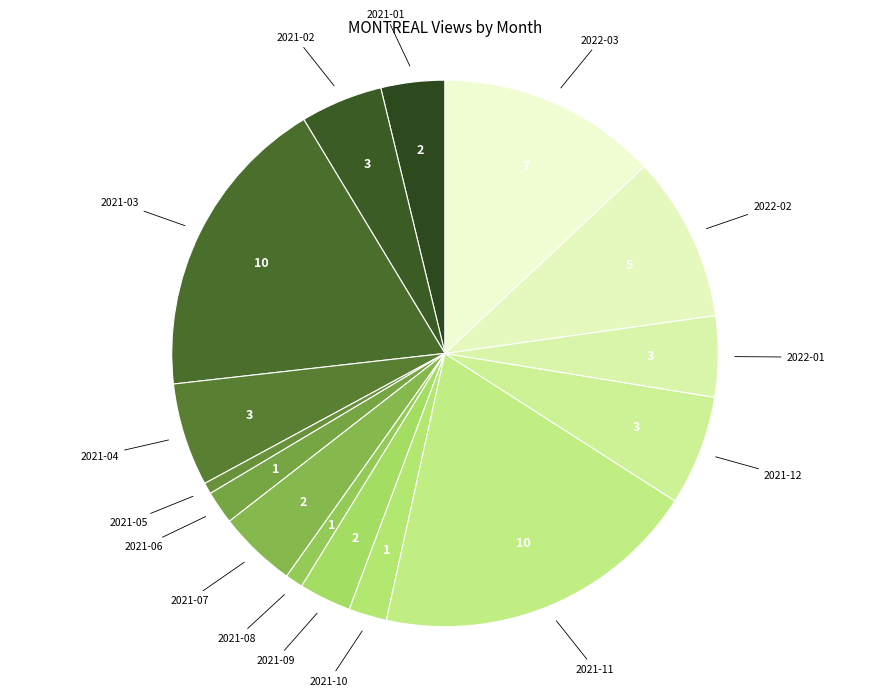

Approximately how many times larger is the value at 2021-06 compared to 2022-03?

0.2